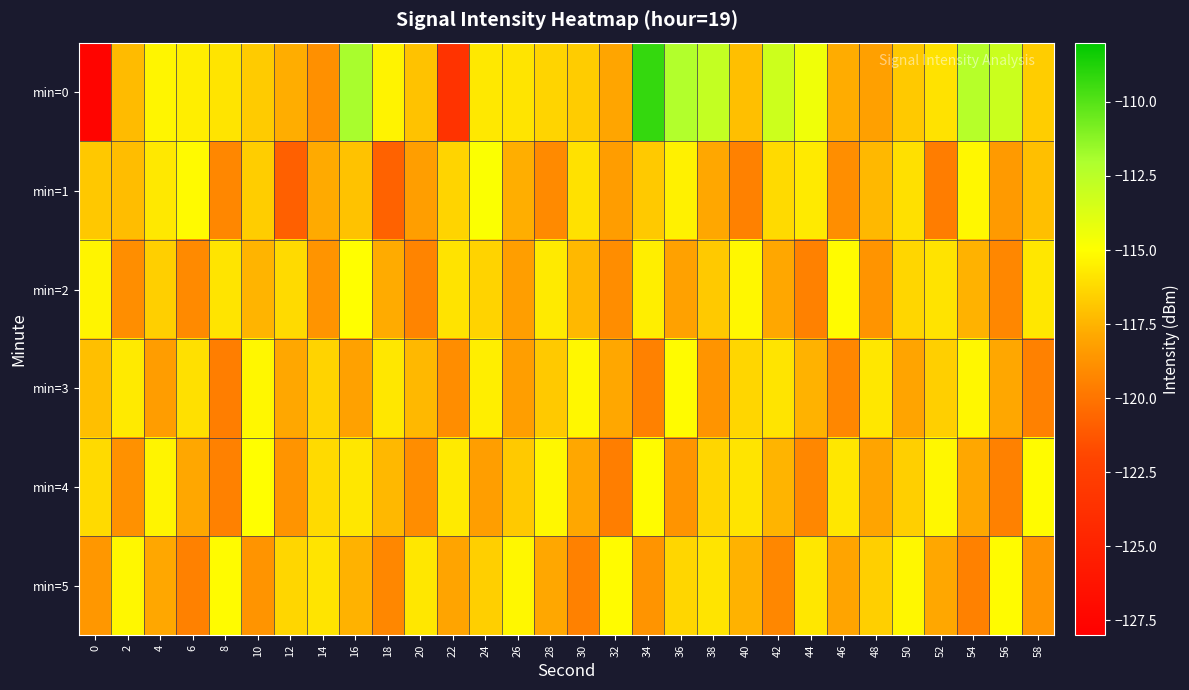

Which series has the largest total across all categories?

min=0